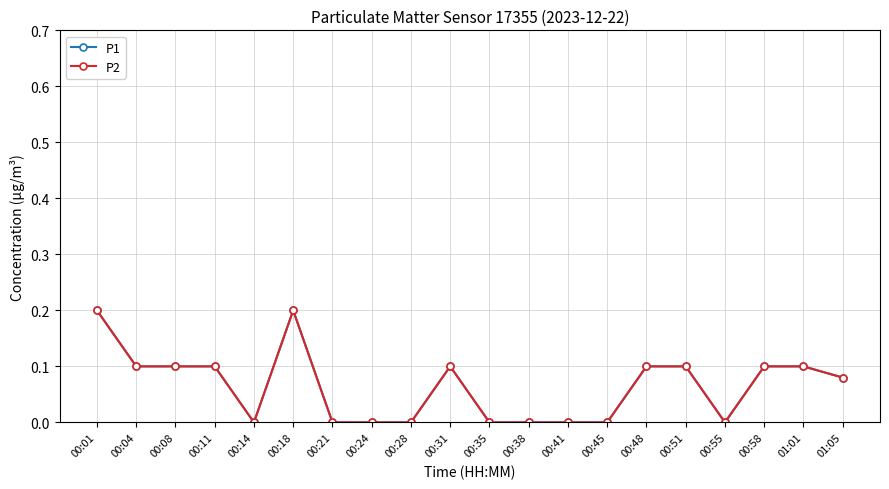

Reading left to right, what are all the values shown in this chart?

P1: 00:01=0.2	00:04=0.1	00:08=0.1	00:11=0.1	00:14=0.0	00:18=0.2	00:21=0.0	00:24=0.0	00:28=0.0	00:31=0.1	00:35=0.0	00:38=0.0	00:41=0.0	00:45=0.0	00:48=0.1	00:51=0.1	00:55=0.0	00:58=0.1	01:01=0.1	01:05=0.1
P2: 00:01=0.2	00:04=0.1	00:08=0.1	00:11=0.1	00:14=0.0	00:18=0.2	00:21=0.0	00:24=0.0	00:28=0.0	00:31=0.1	00:35=0.0	00:38=0.0	00:41=0.0	00:45=0.0	00:48=0.1	00:51=0.1	00:55=0.0	00:58=0.1	01:01=0.1	01:05=0.1